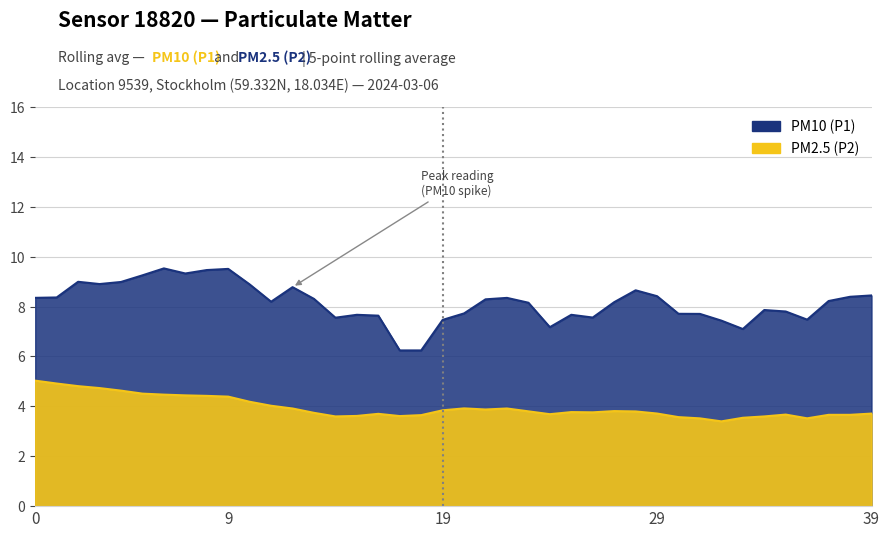

Does the chart display data point markers on the line(s)?

No